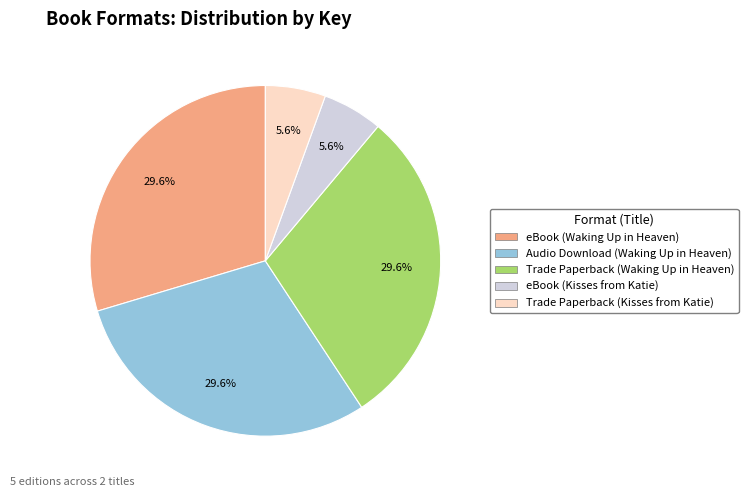

Is the sum of eBook (Kisses from Katie) and Audio Download (Waking Up in Heaven) greater than half?

No